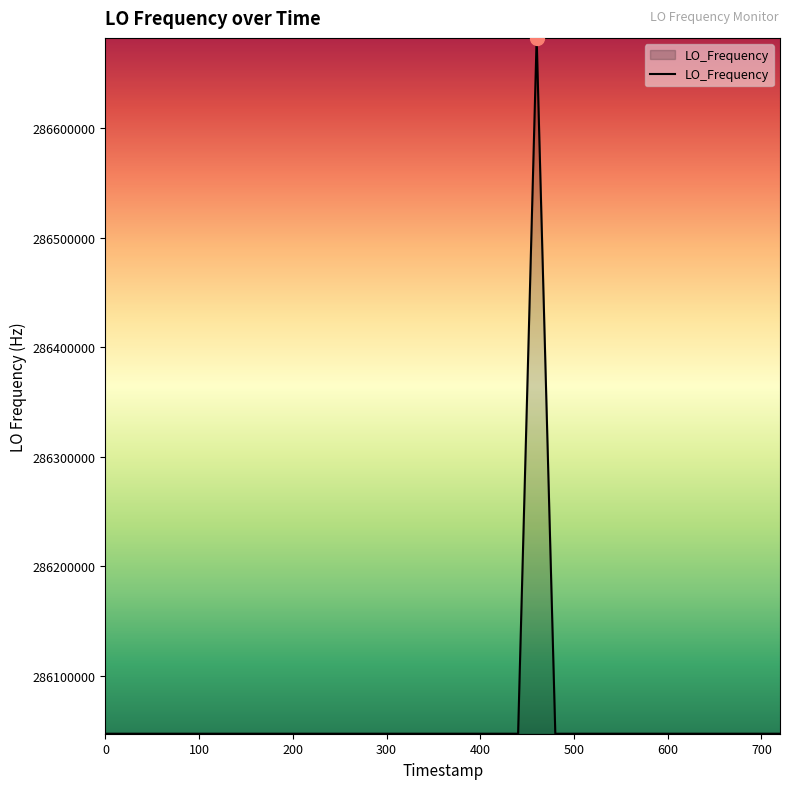

What is the difference between the maximum and minimum values?

635707.2